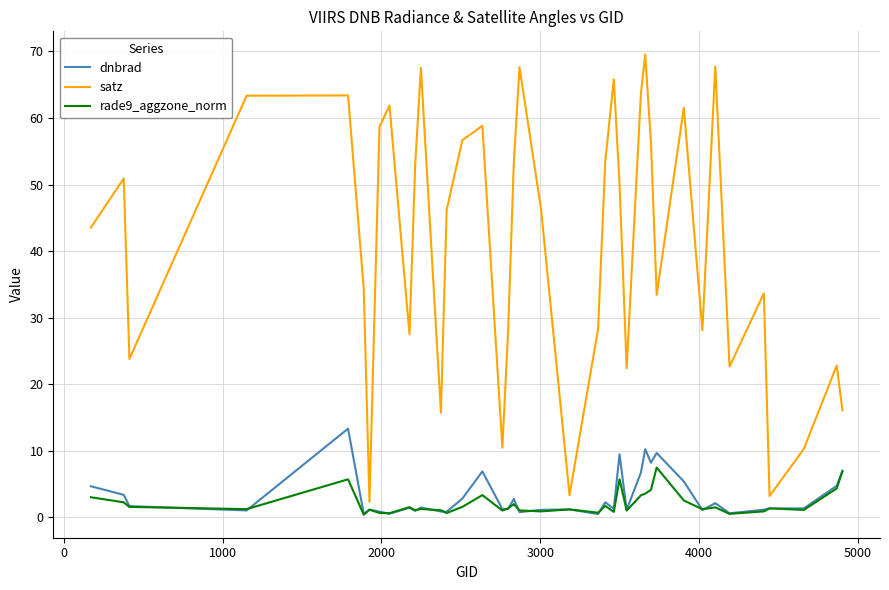

True or false: dnbrad has more than 0 points higher than both neighbors.

True